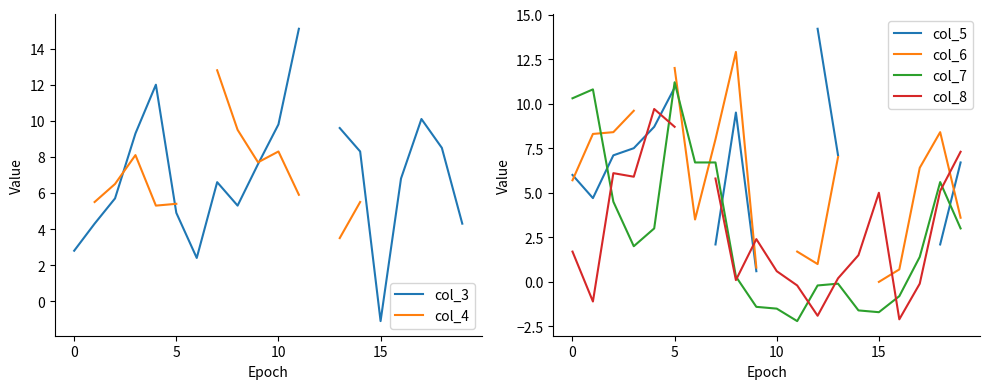

What are all the series names shown in the legend?

col_3, col_4, col_5, col_6, col_7, col_8